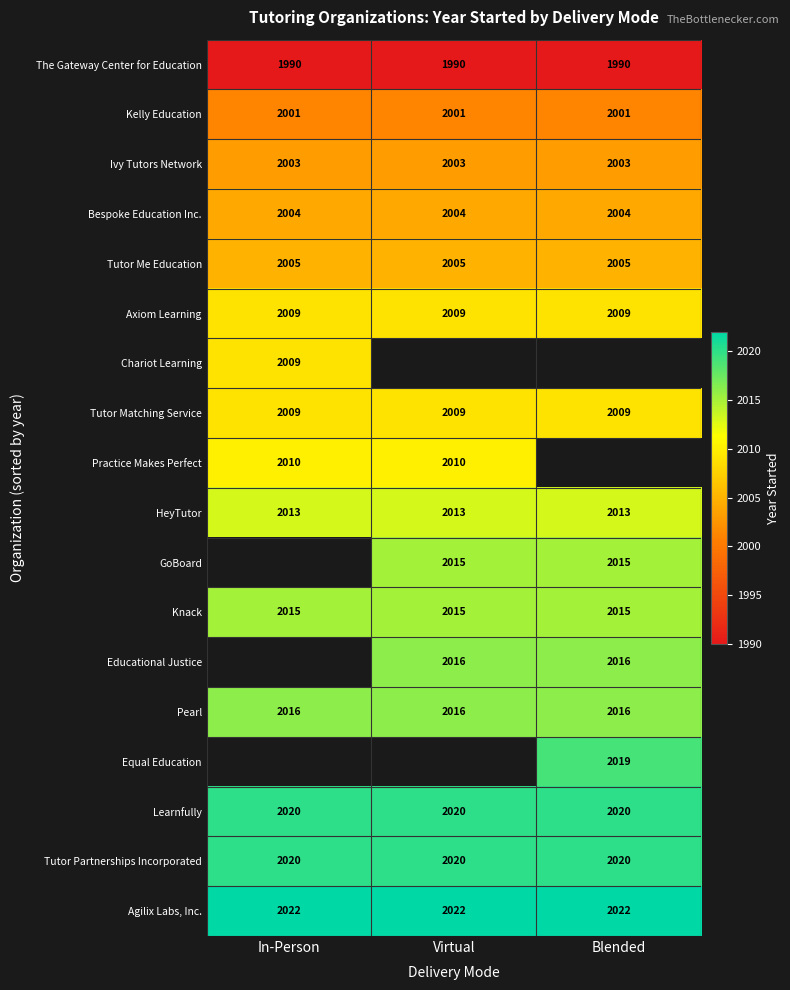

Is the value of Agilix Labs, Inc. at Blended greater than the value of The Gateway Center for Education at Blended?

Yes